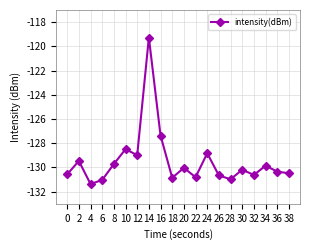

What is the minimum value shown in the chart?

-131.4